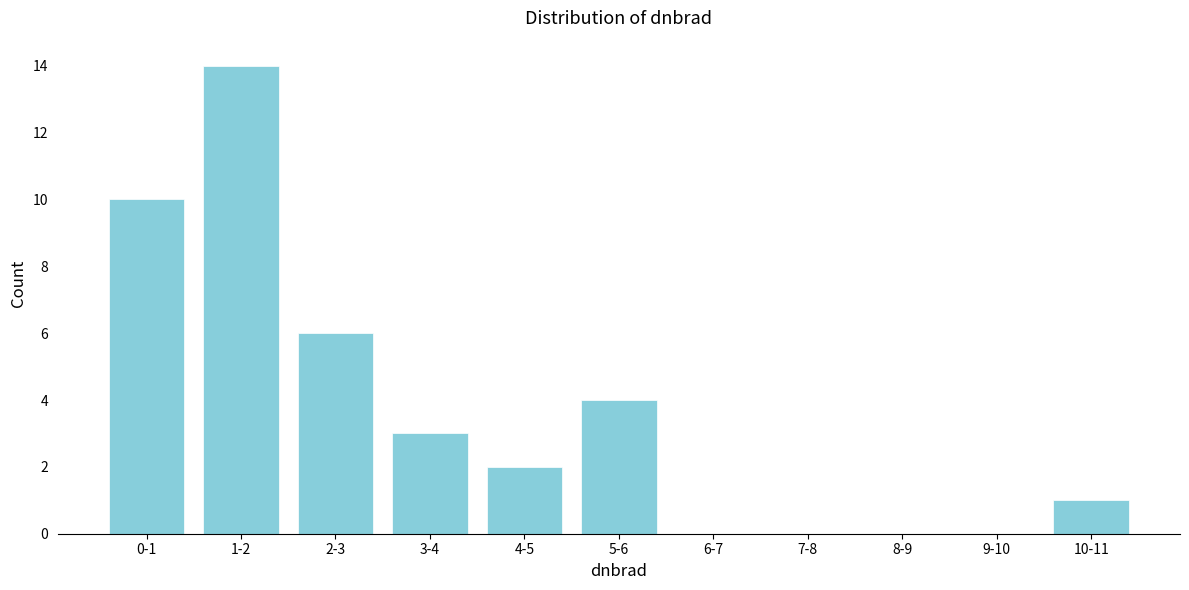

Reading right to left, what are all the values shown in this chart?

10-11=1	9-10=0	8-9=0	7-8=0	6-7=0	5-6=4	4-5=2	3-4=3	2-3=6	1-2=14	0-1=10